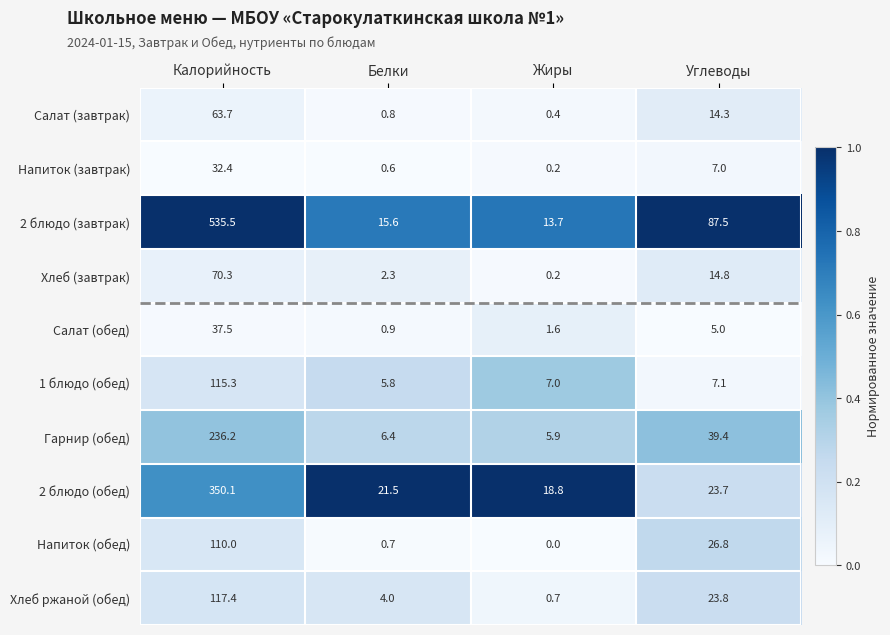

What is the approximate value of Салат (завтрак) at Калорийность?

63.7